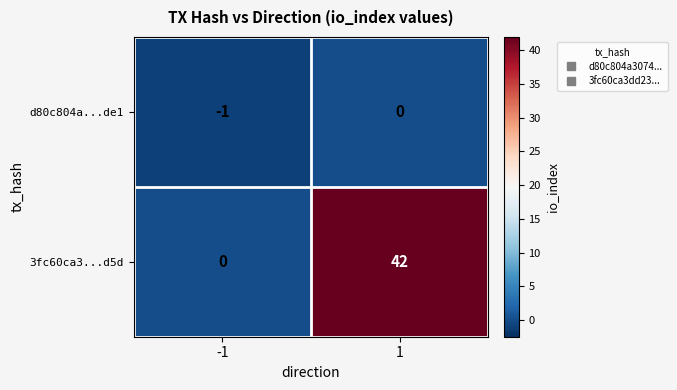

Which series changed the most between -1 and 1?

3fc60ca3...d5d